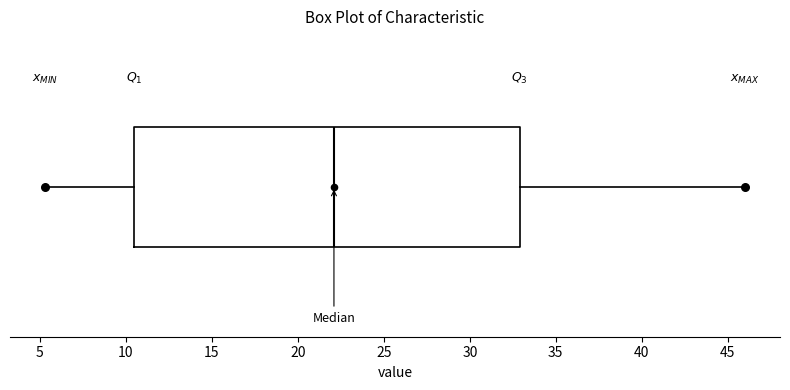

Transcribe this box plot: give where the median line is, the range the box spans, and where the two whiskers end, as read against the x-axis. The values are not printed on the chart, so give them approximately, as read against the axis.

median 22.0, box 10.5 to 33.0, whiskers 5.5 to 46.0